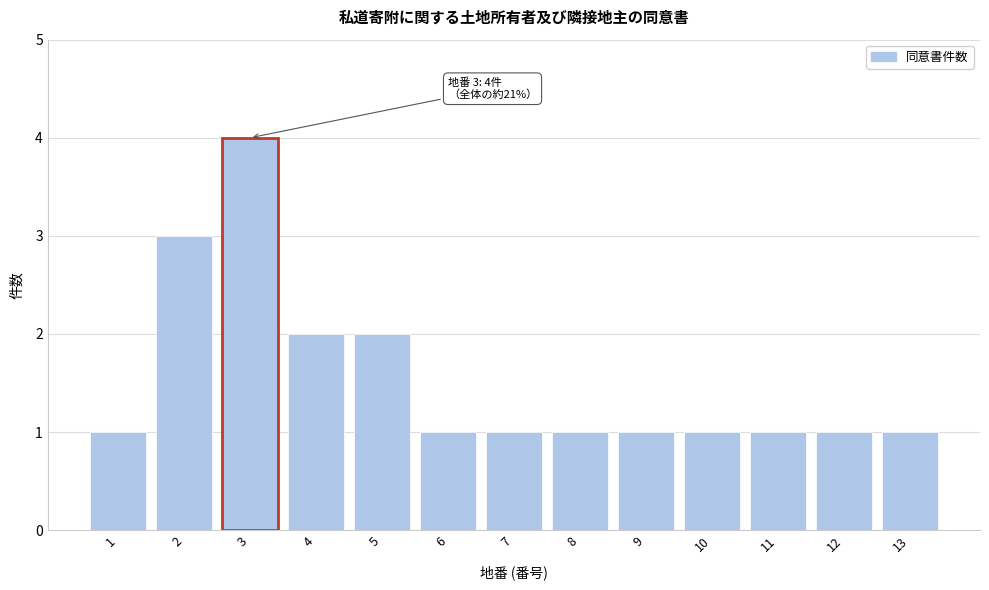

Reading left to right, list all the values displayed in this chart.

1	3	4	2	2	1	1	1	1	1	1	1	1